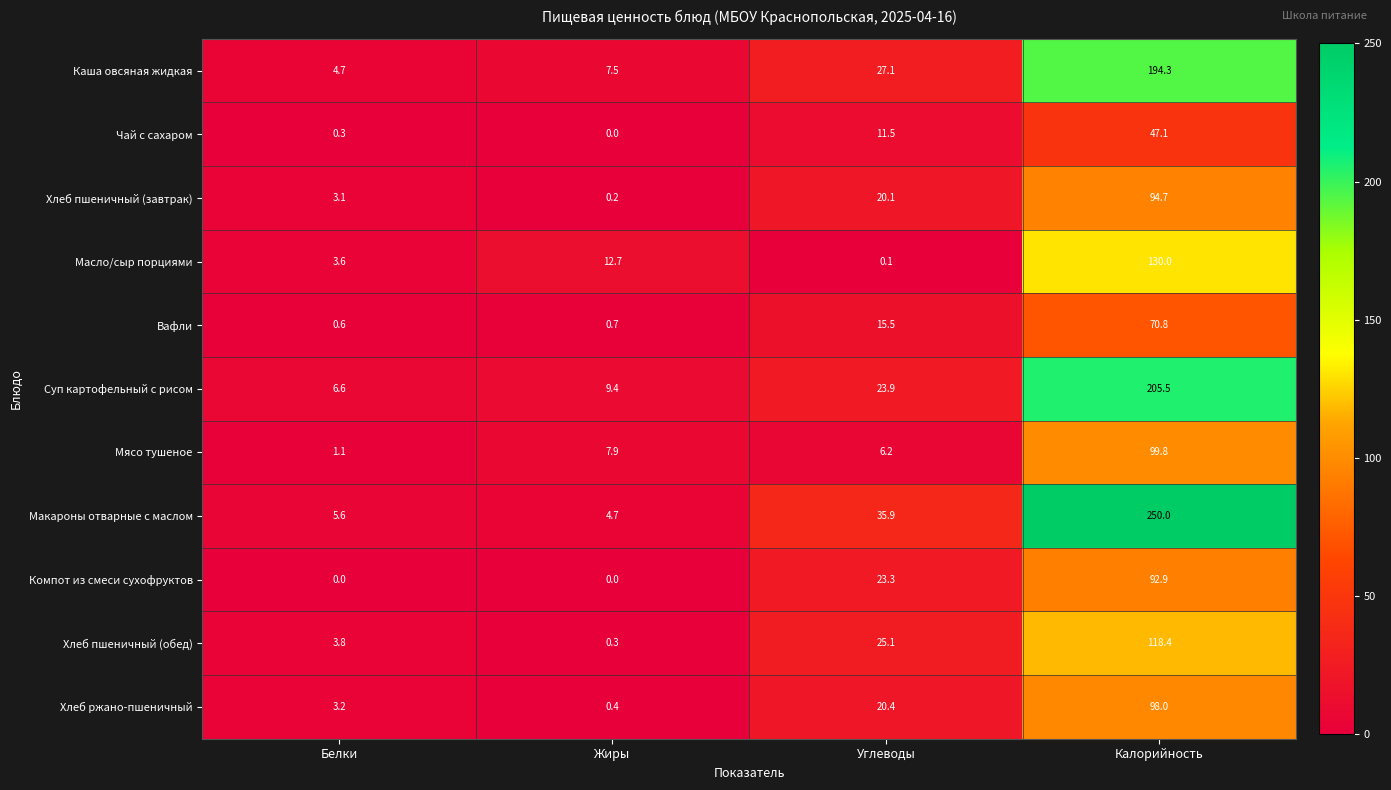

What is the difference between the Хлеб пшеничный (обед) values at Углеводы and Белки?

21.3